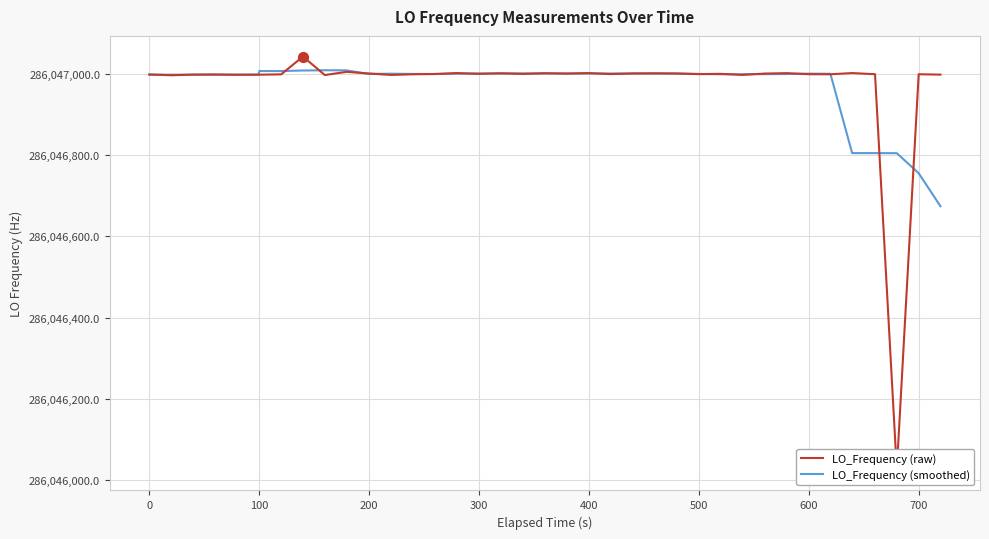

What is the lowest value of the LO_Frequency (smoothed) series?

286046673.7